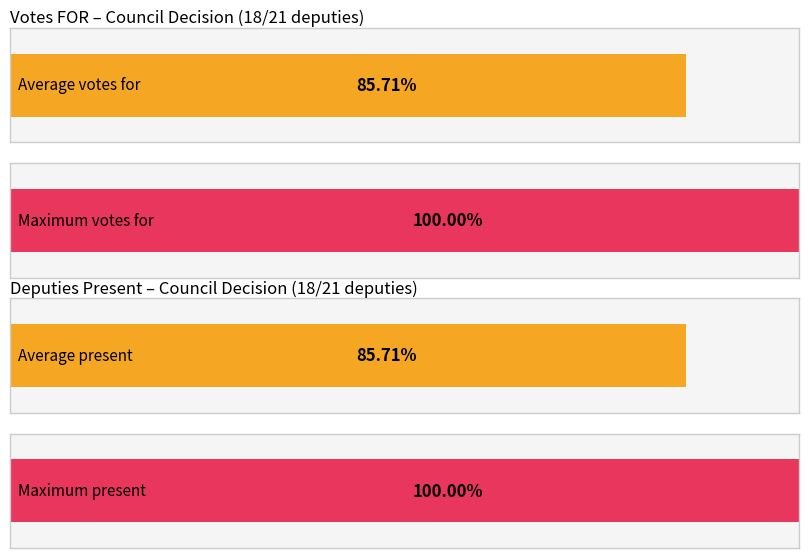

Count the number of data series in this chart.

4